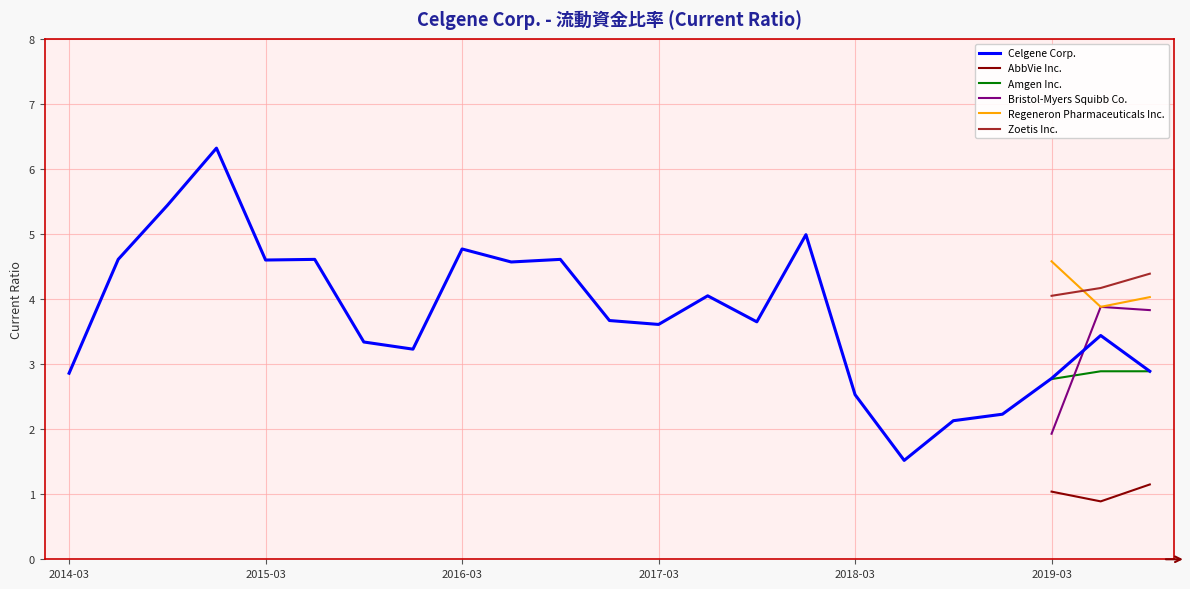

Is this an area chart (filled region under the line)?

No